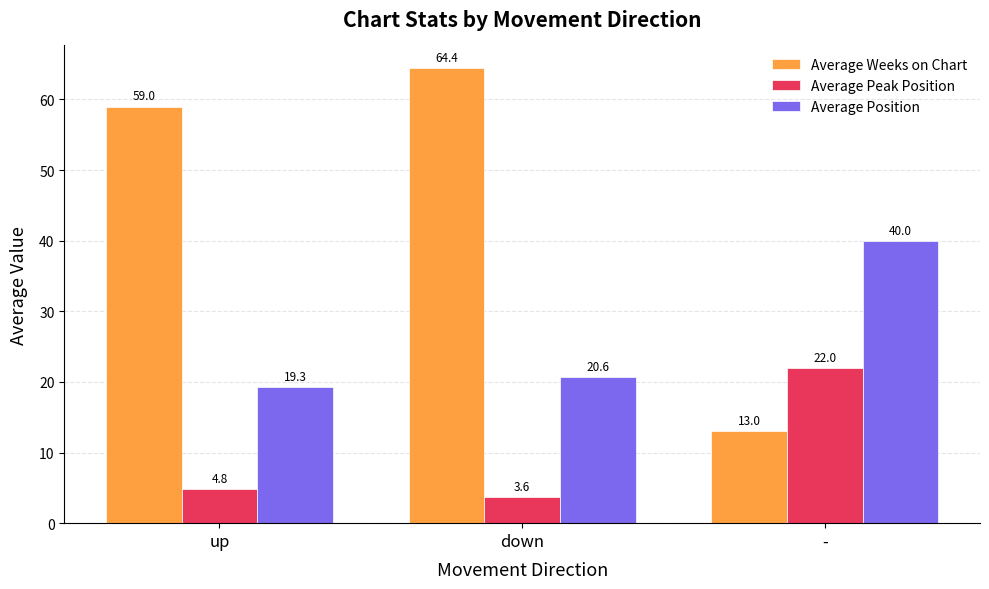

What are all the series names shown in the legend?

Average Weeks on Chart, Average Peak Position, Average Position